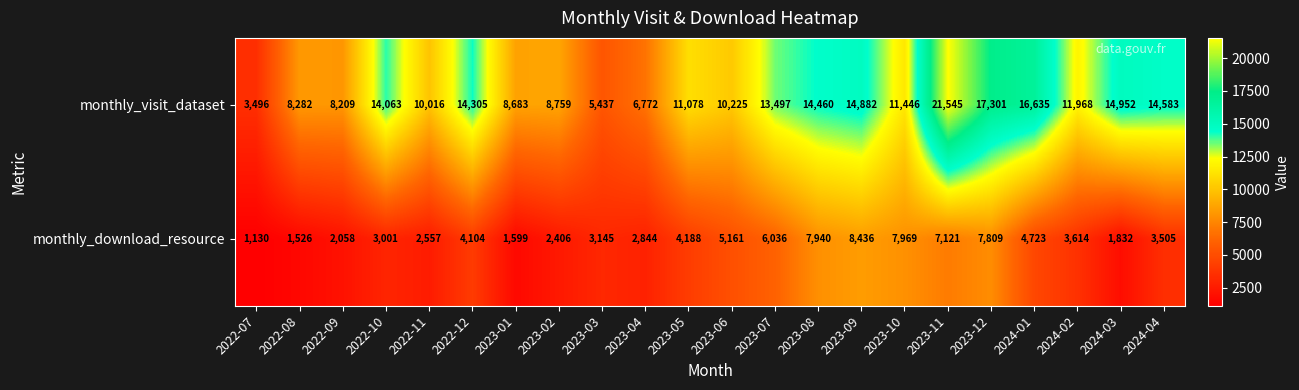

What is the greatest value displayed?

21545